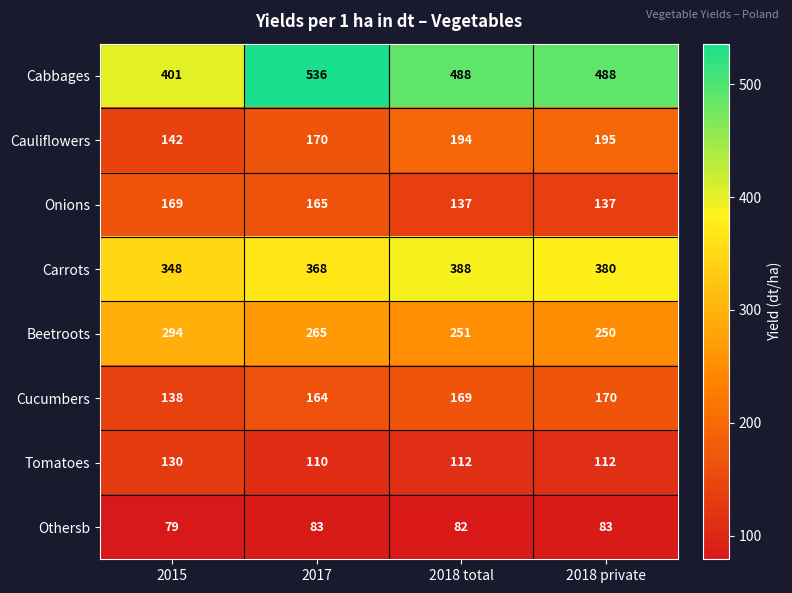

What is the spread (max minus min) of values at 2017?

453